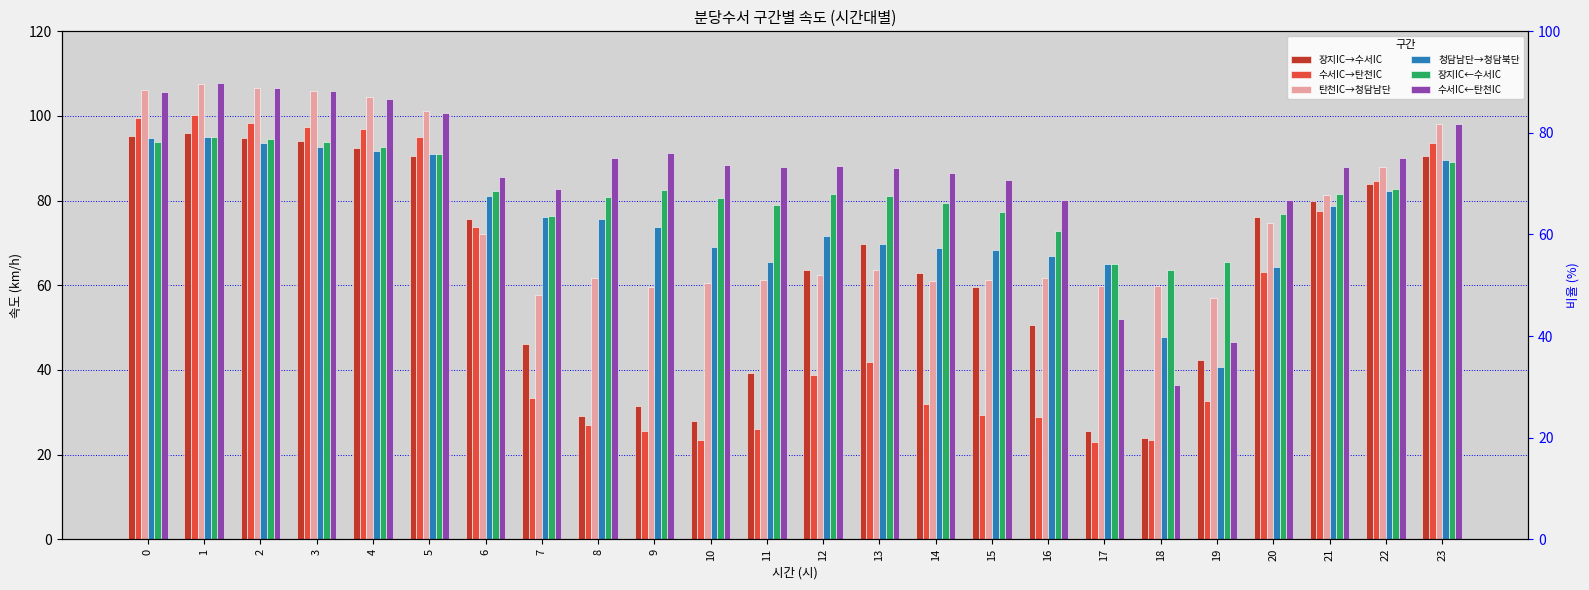

How many series are shown in this chart?

6